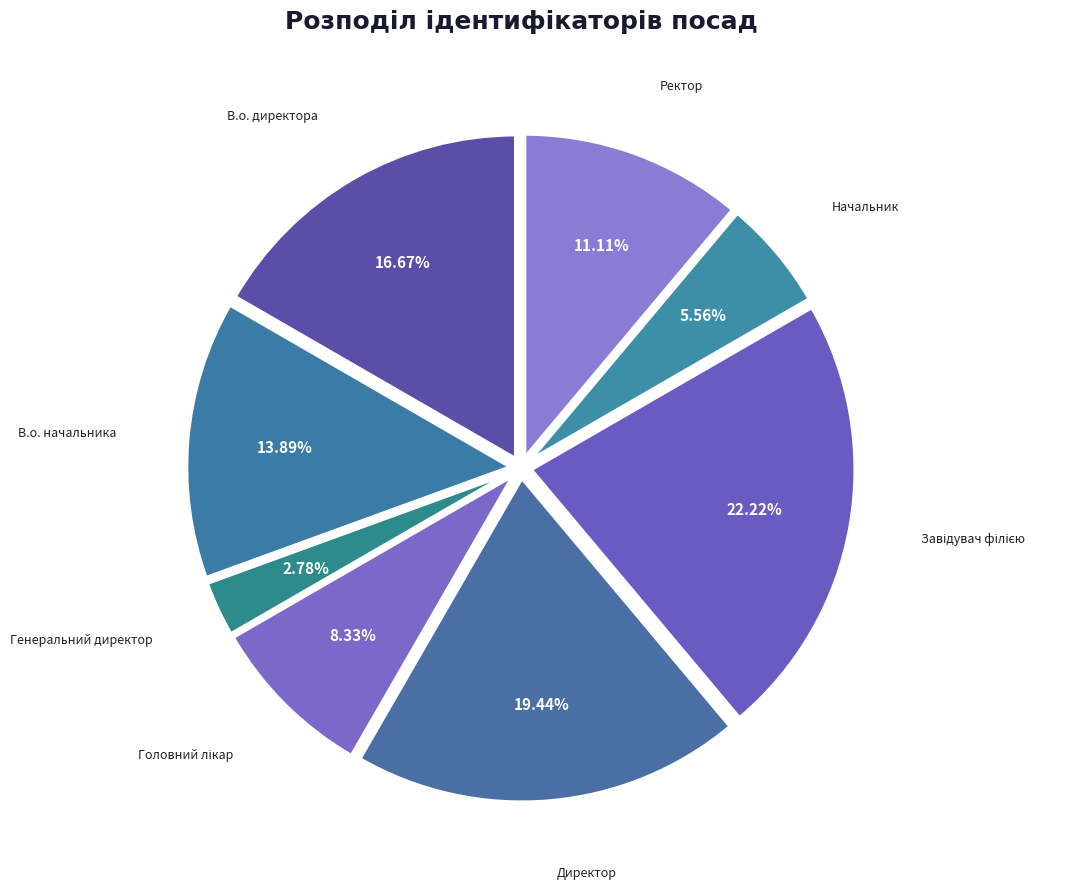

How many segments does this pie chart have?

8